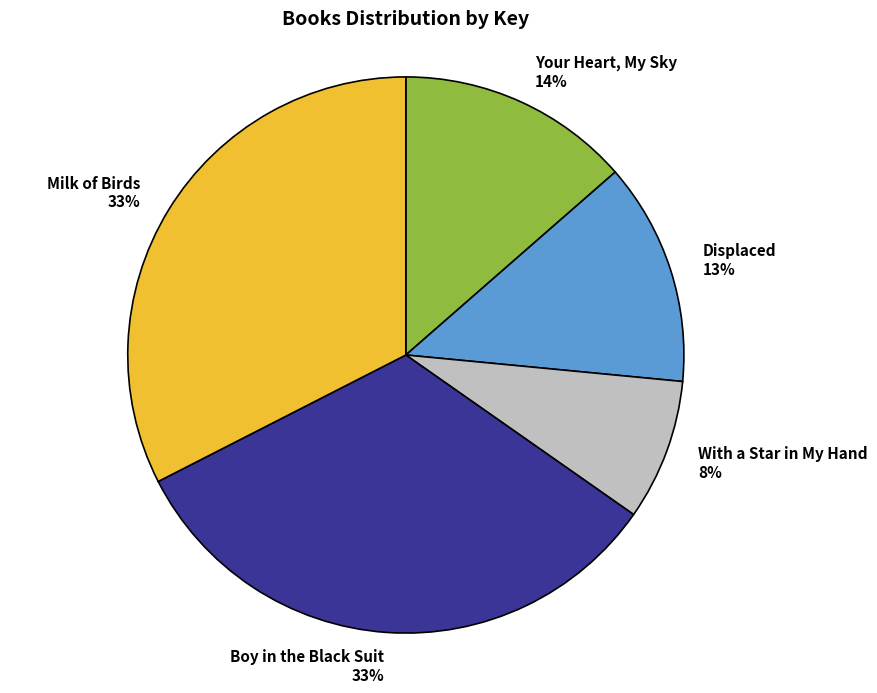

Is it true that Boy in the Black Suit is 33% of the pie?

True